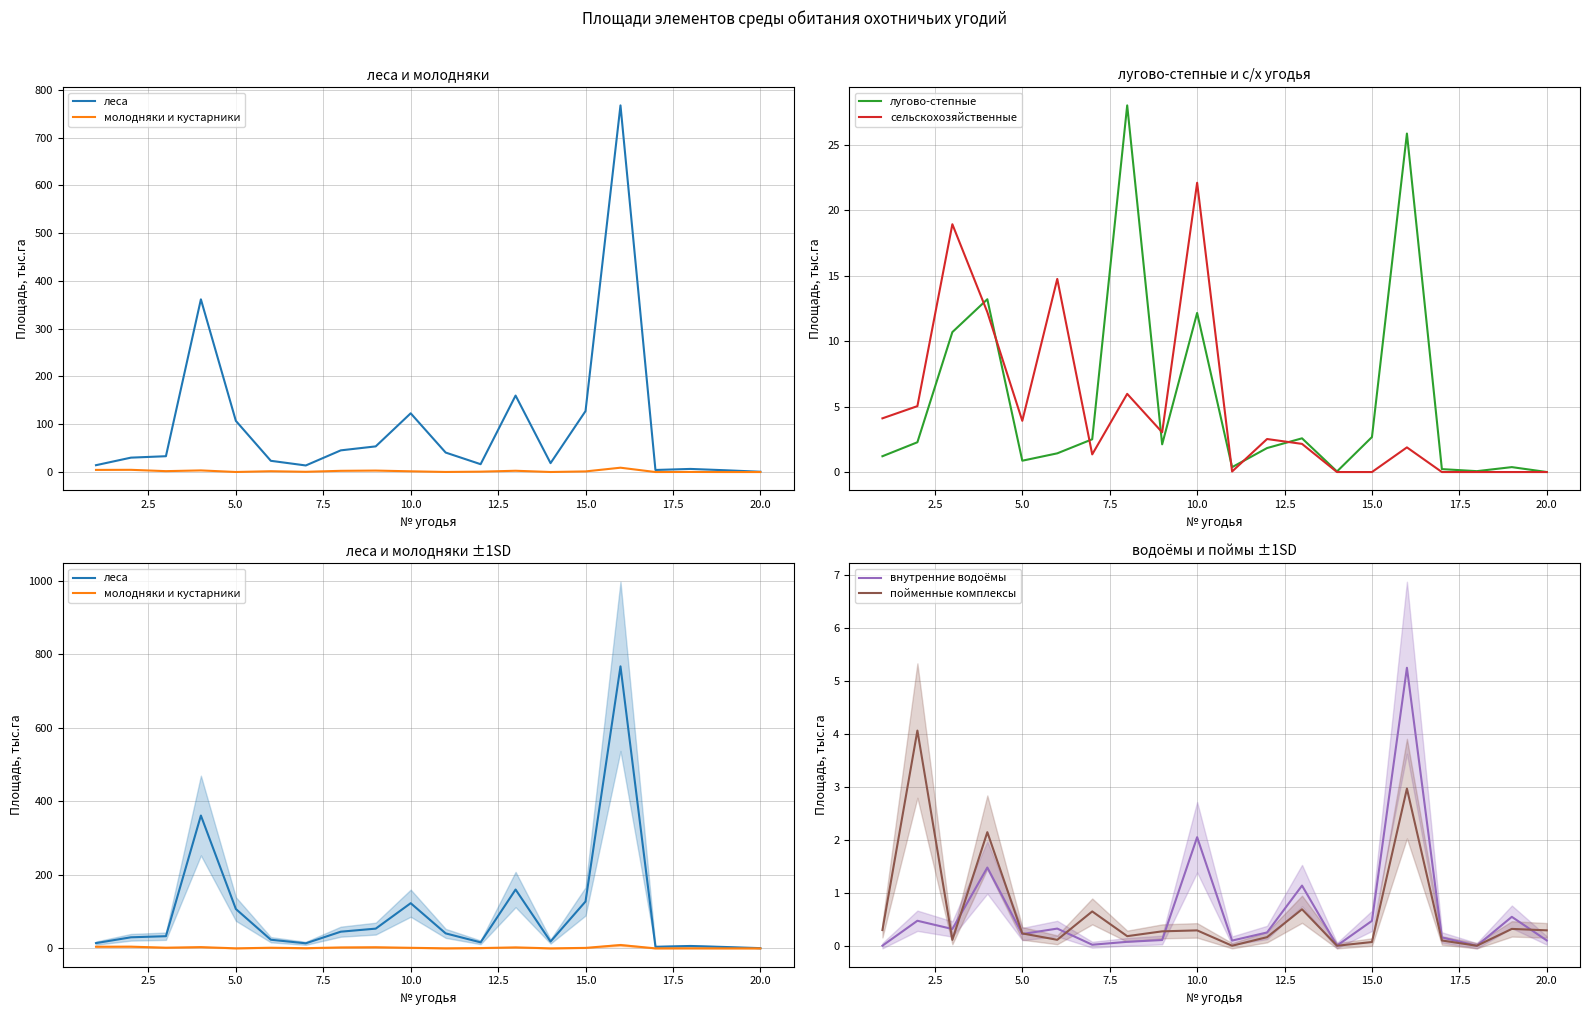

The лугово-степные series shows 12.2 at 10.0. True or false?

True